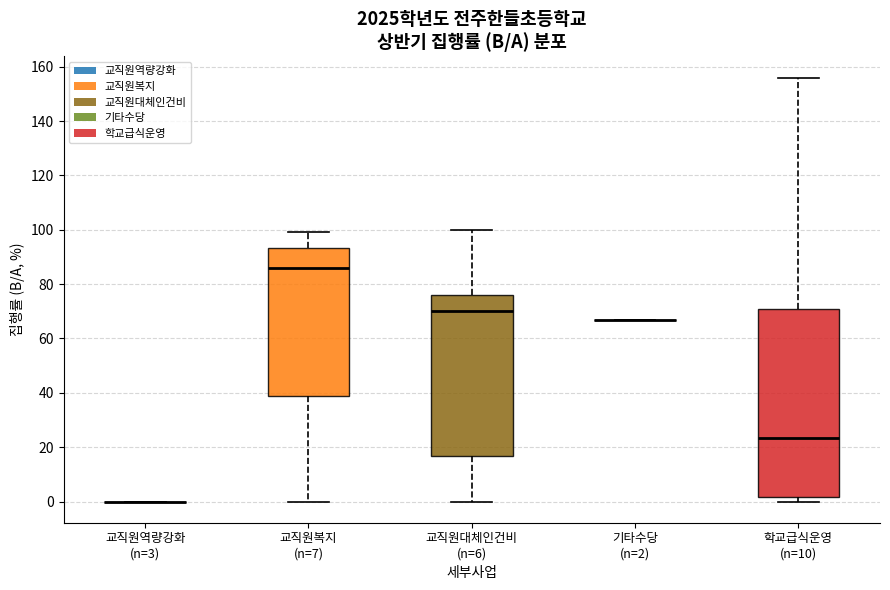

Which box is the tallest, from its lower edge to its upper edge?

학교급식운영 (n=10)